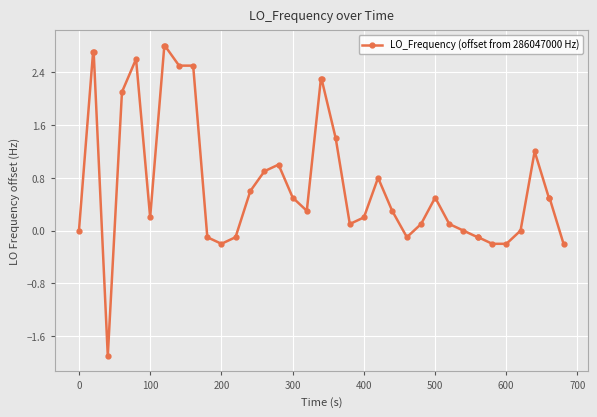

What is the average value?

0.8